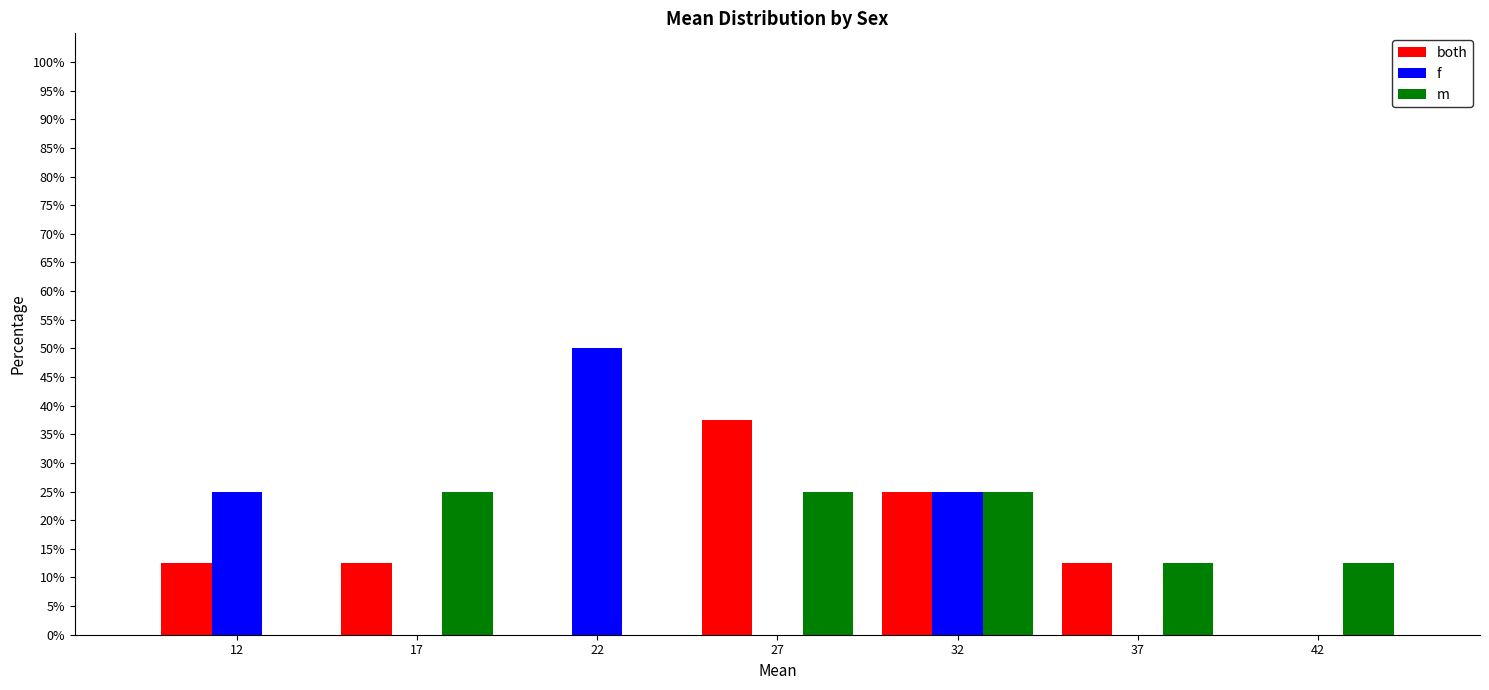

Reading left to right, extract all data points from this chart.

both: 12=12.5	17=12.5	22=0.0	27=37.5	32=25.0	37=12.5	42=0.0
f: 12=25.0	17=0.0	22=50.0	27=0.0	32=25.0	37=0.0	42=0.0
m: 12=0.0	17=25.0	22=0.0	27=25.0	32=25.0	37=12.5	42=12.5